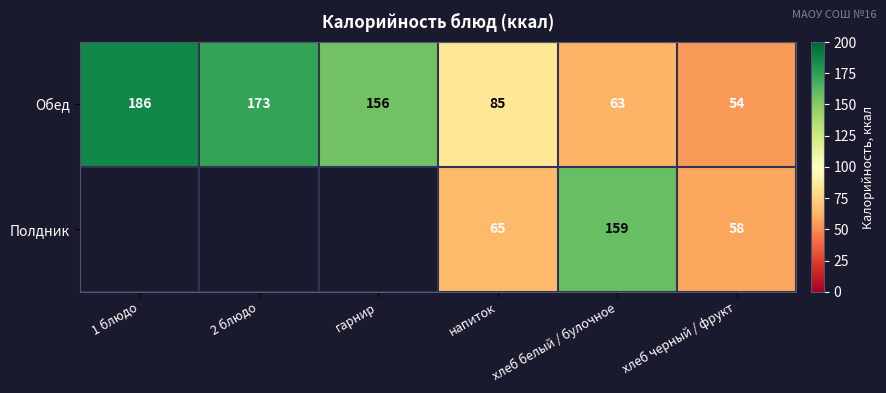

List the labels in order of Обед value, largest first.

1 блюдо, 2 блюдо, гарнир, напиток, хлеб белый / булочное, хлеб черный / фрукт